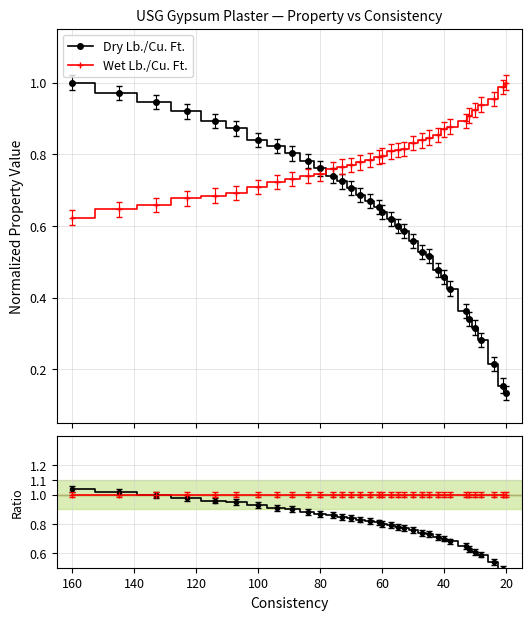

Which series has the widest spread of values?

Dry Lb./Cu. Ft.